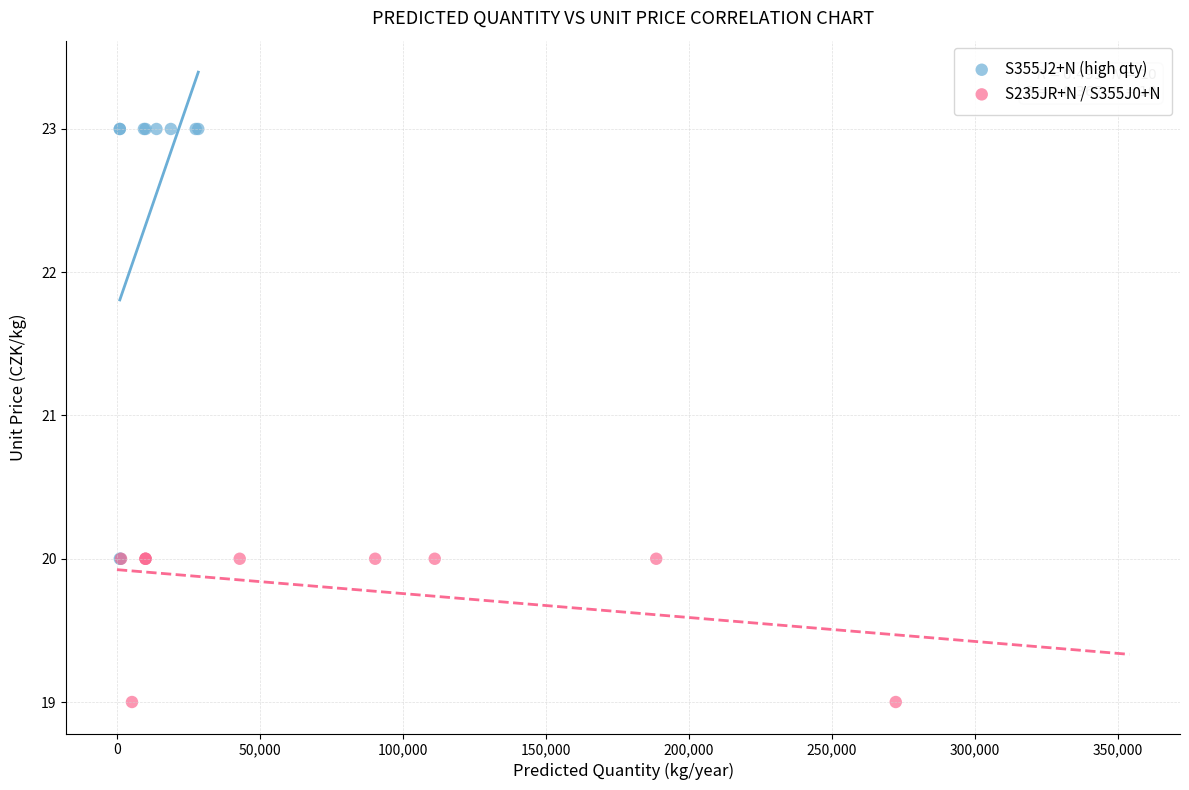

Which series has the widest spread of Y values?

S355J2+N (high qty)